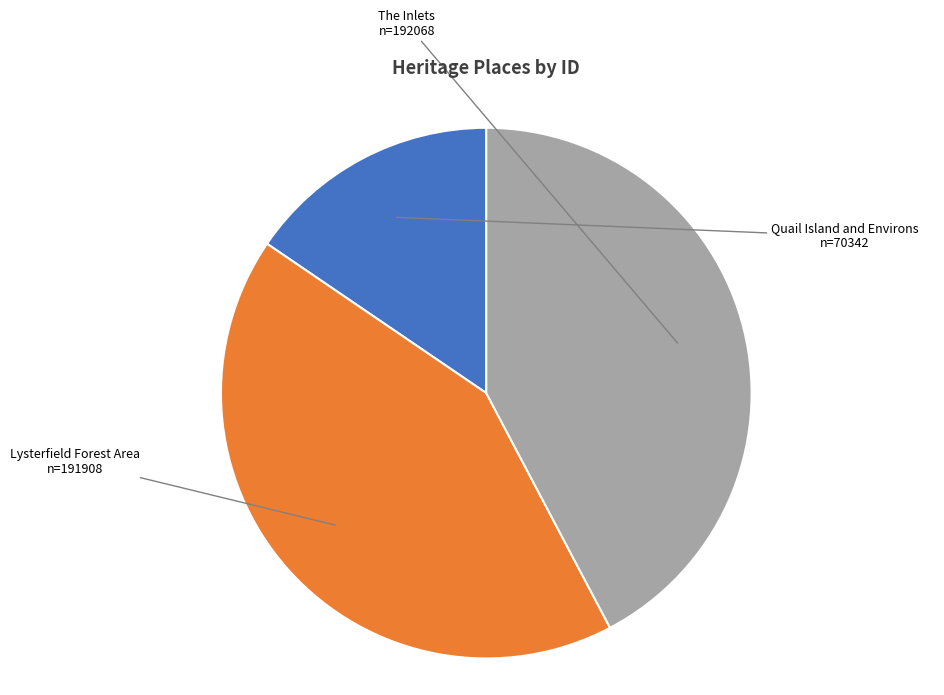

Does any single category account for the majority?

No